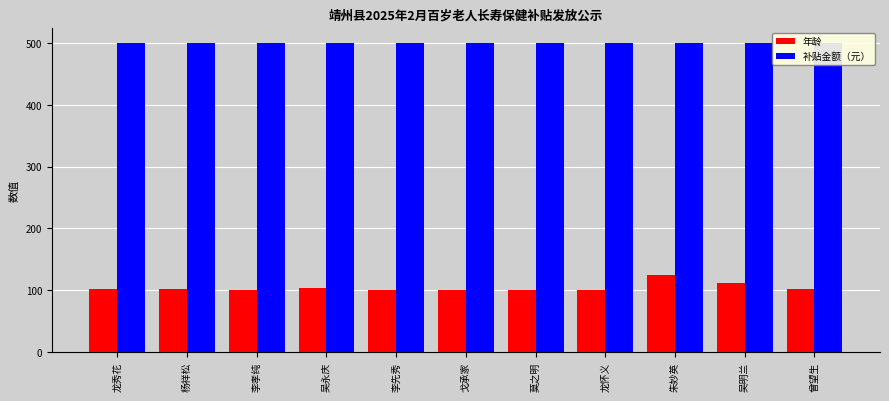

At which category does the chart reach its peak across all series?

龙秀花